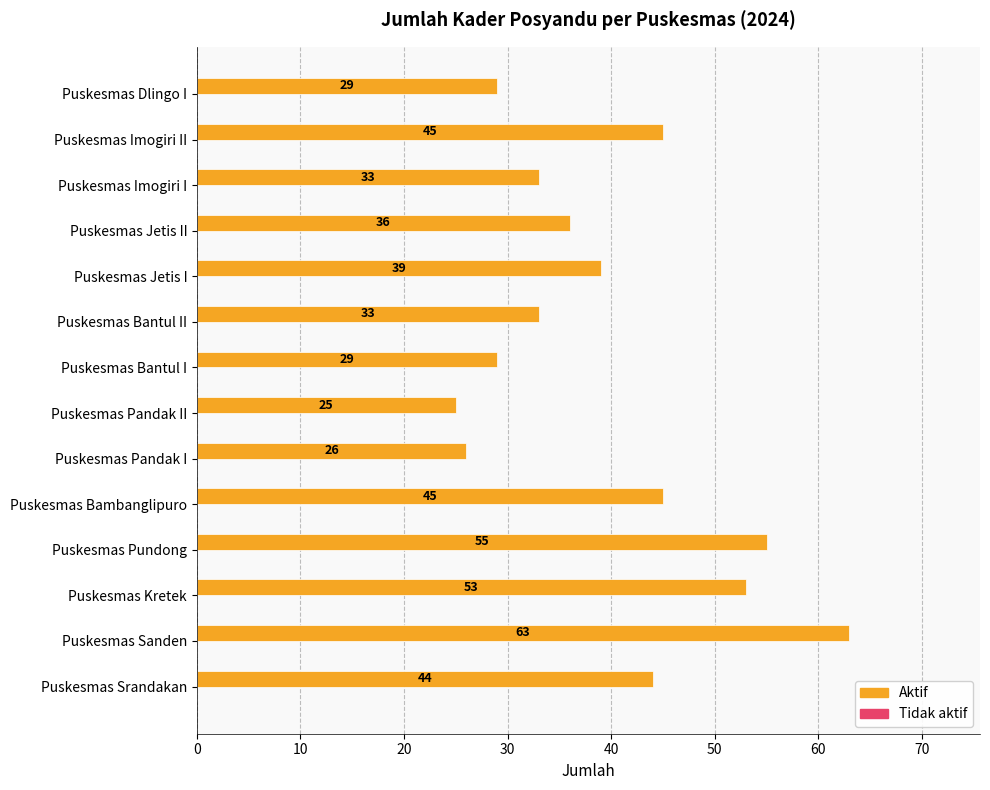

What is the difference between the second highest and minimum values?

30